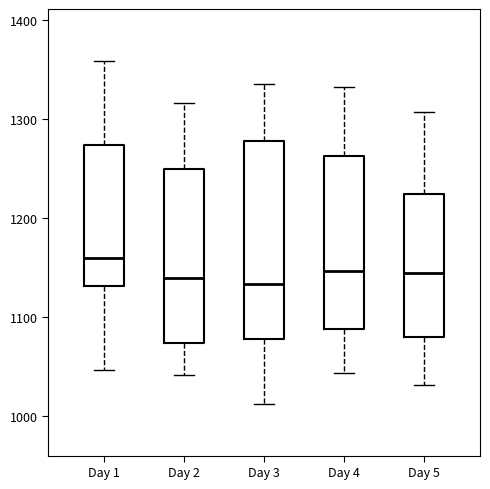

Reading left to right, transcribe this box plot: for each box, give where its median line is, the range the box spans, and where its two whiskers end, as read against the y-axis. The values are not printed on the chart, so give them approximately, as read against the axis.

Day 1: median 1160, box 1130 to 1270, whiskers 1050 to 1360
Day 2: median 1140, box 1070 to 1250, whiskers 1040 to 1320
Day 3: median 1130, box 1080 to 1280, whiskers 1010 to 1340
Day 4: median 1150, box 1090 to 1260, whiskers 1040 to 1330
Day 5: median 1140, box 1080 to 1220, whiskers 1030 to 1310